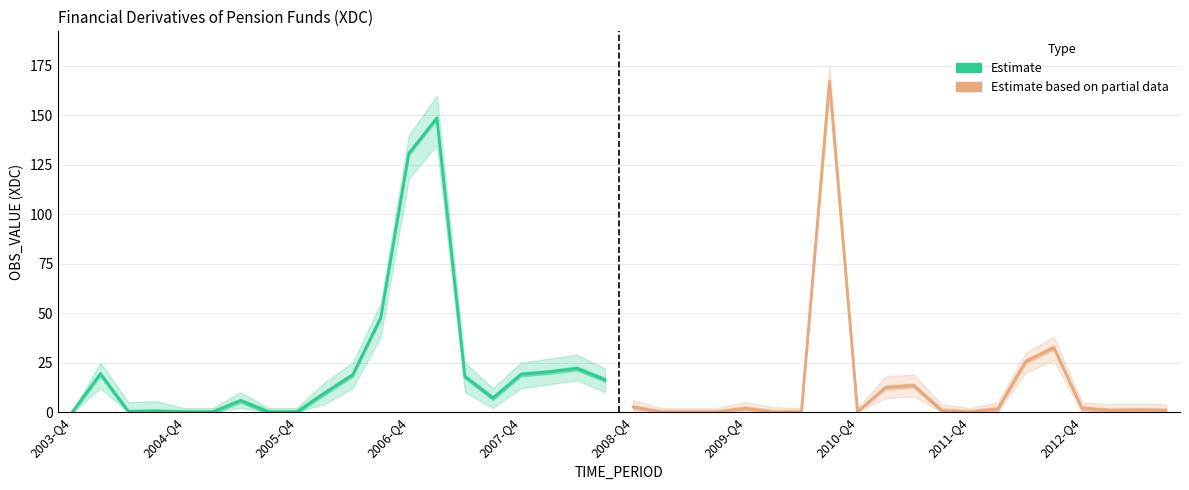

Which series changed the most between 2003-Q4 and 2012-Q4?

Estimate based on partial data